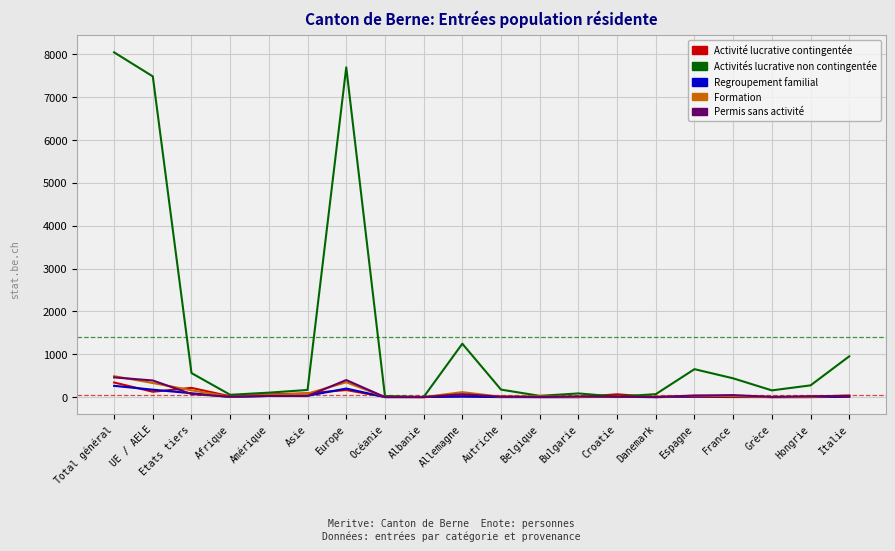

Which series has the largest total across all categories?

Activités lucrative non contingentée